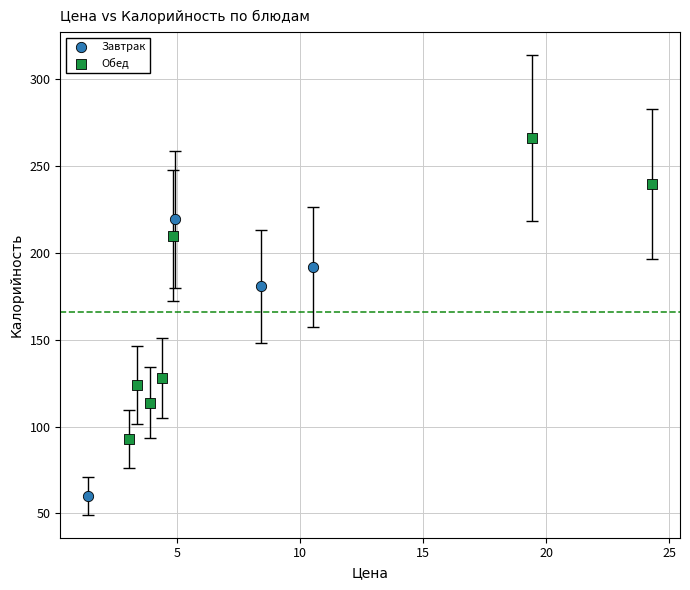

Which series contains the highest Y value?

Обед